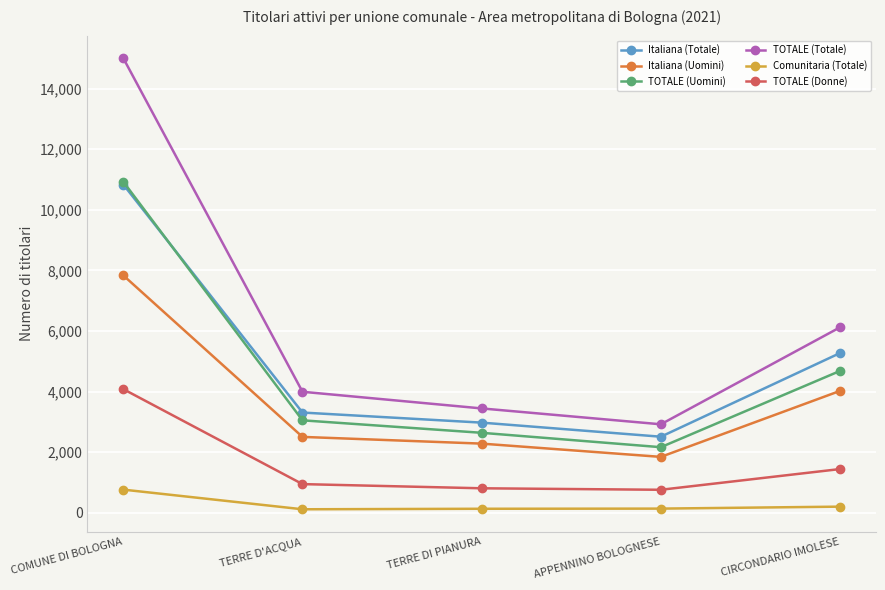

At which label does TOTALE (Donne) reach its peak?

COMUNE DI BOLOGNA